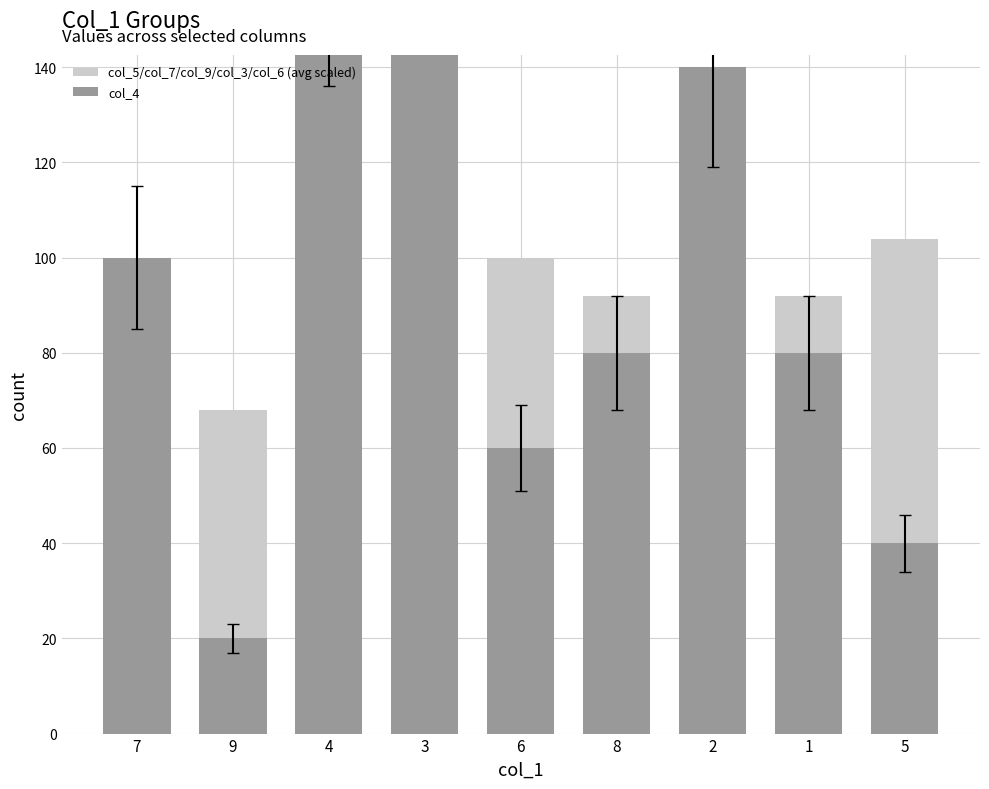

At which category is the sum across all series the highest?

3